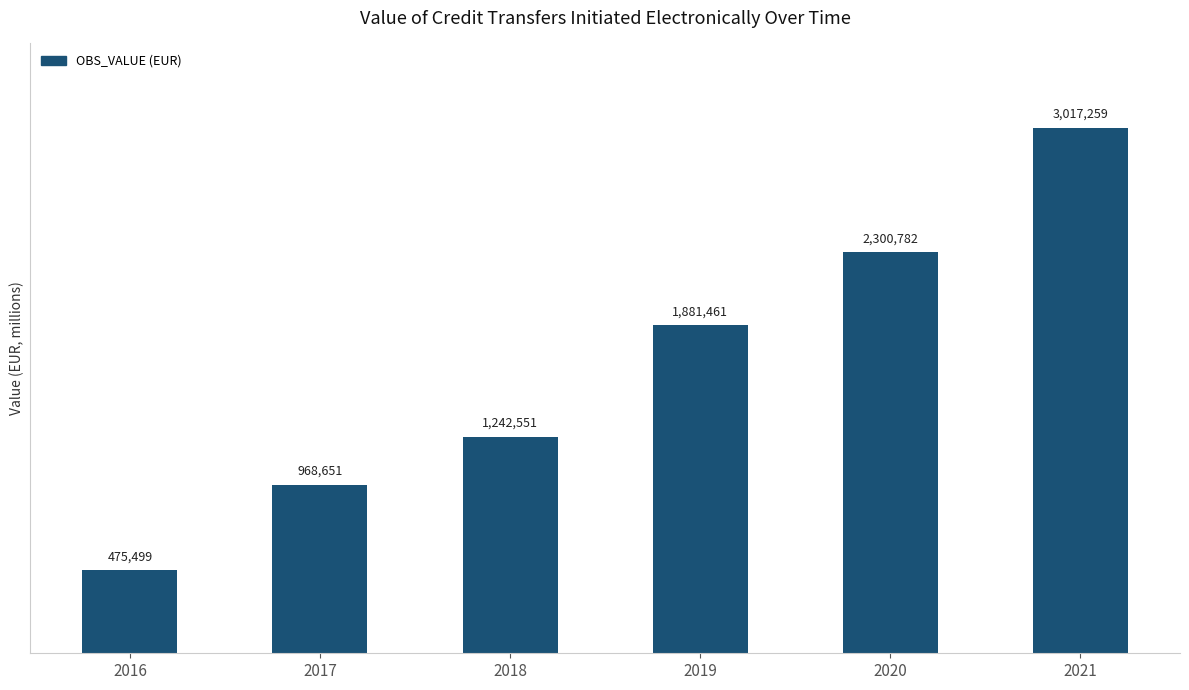

Between 2016 and 2019, which is larger?

2019